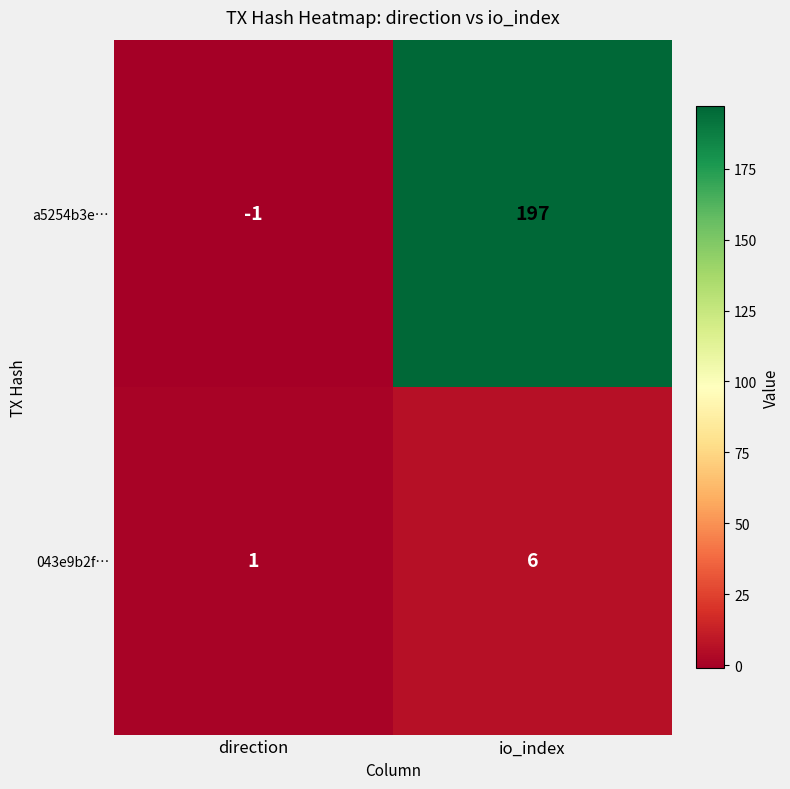

Reading left to right, list all the values displayed in this chart.

a5254b3e…: direction=-1	io_index=197
043e9b2f…: direction=1	io_index=6